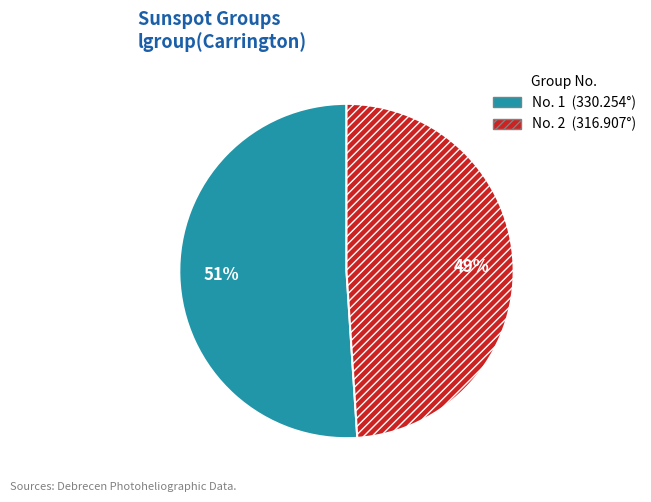

Count the number of slices in the pie.

2